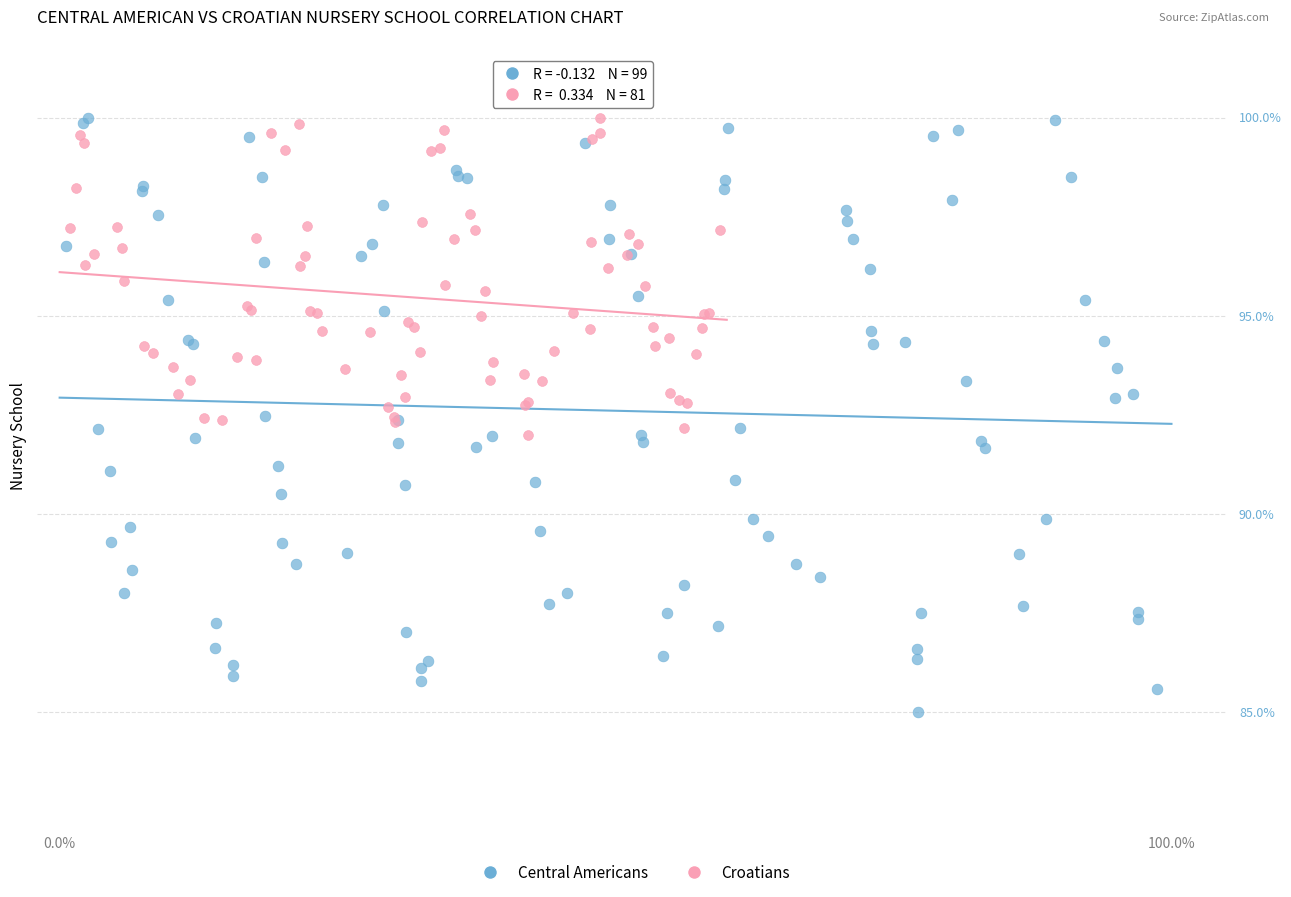

What are all the series names shown in the legend?

Central Americans, Croatians